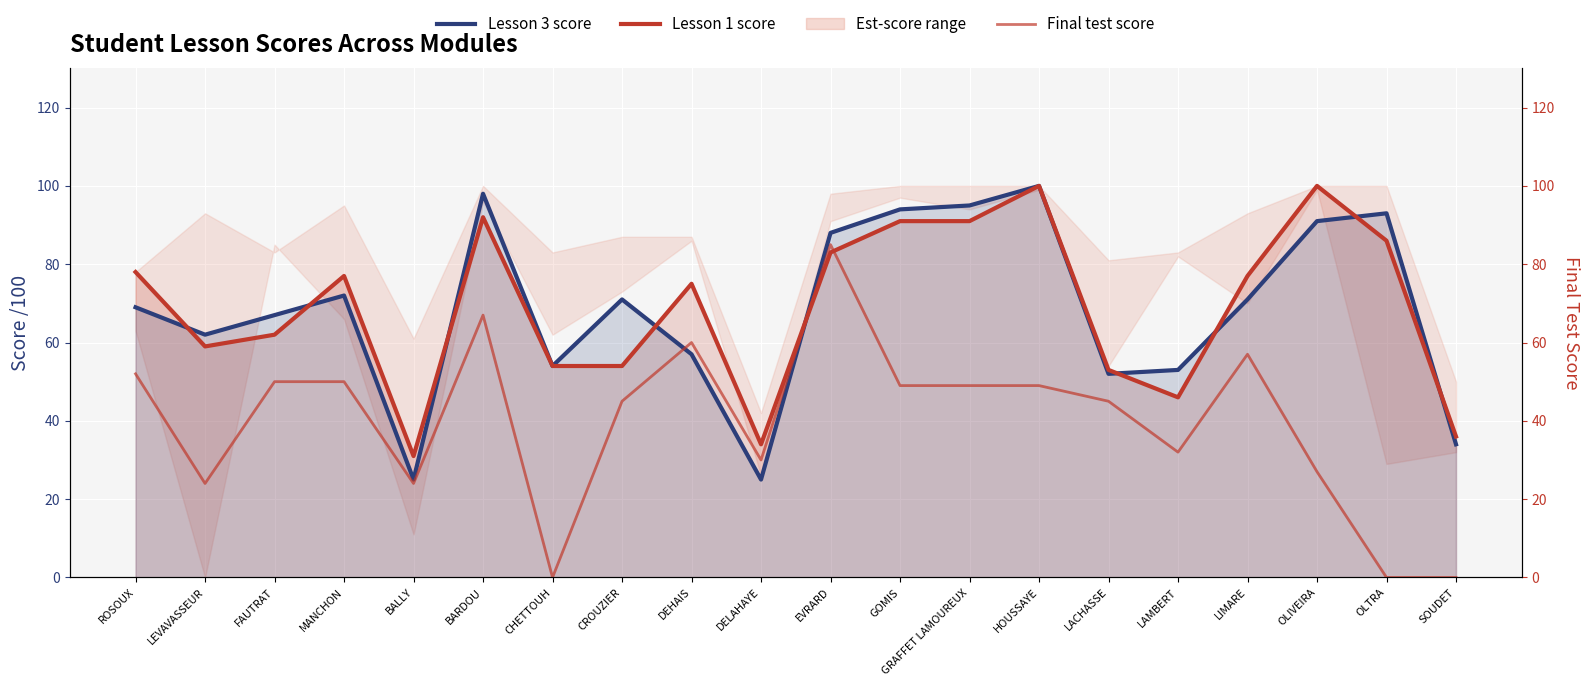

True or false: Lesson 3 score has a value of 62 at LEVAVASSEUR.

True